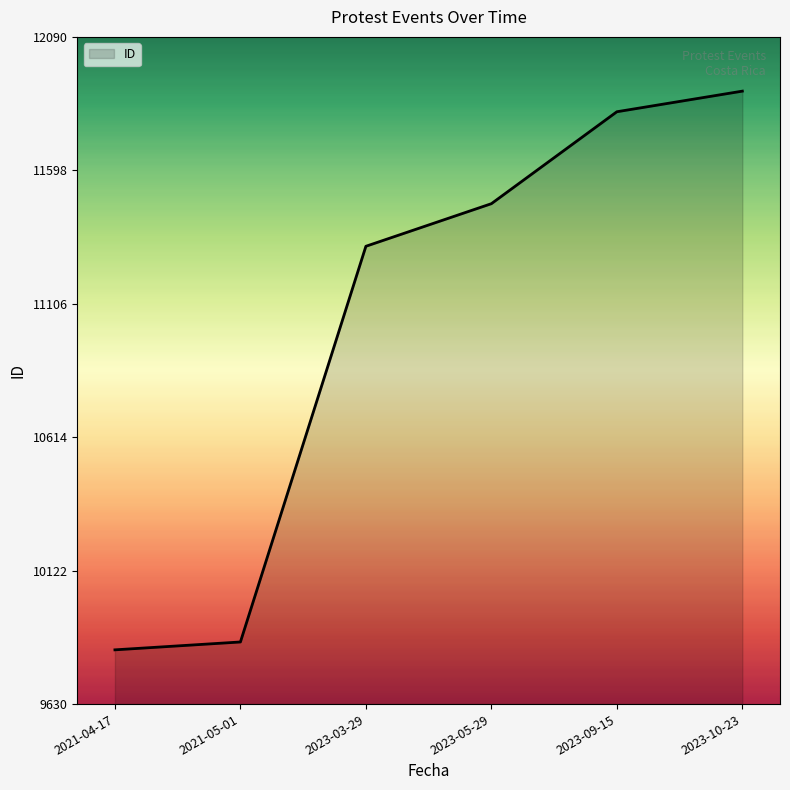

How many values are below 11475?

3